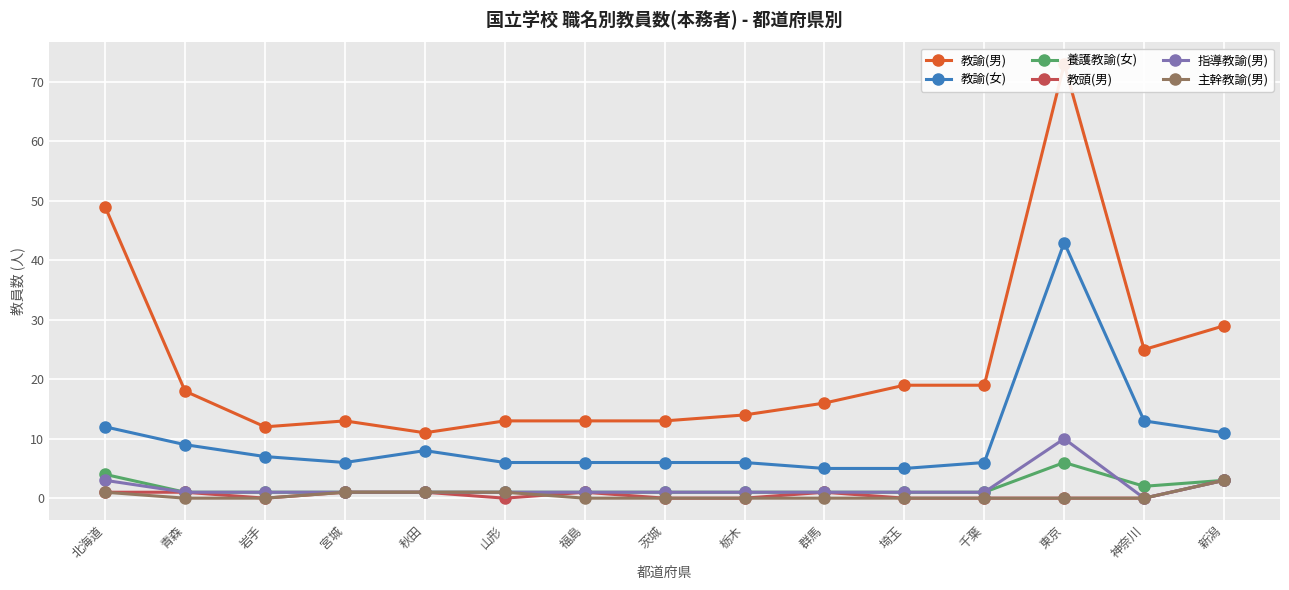

What value does the 主幹教諭(男) series have at 宮城?

1